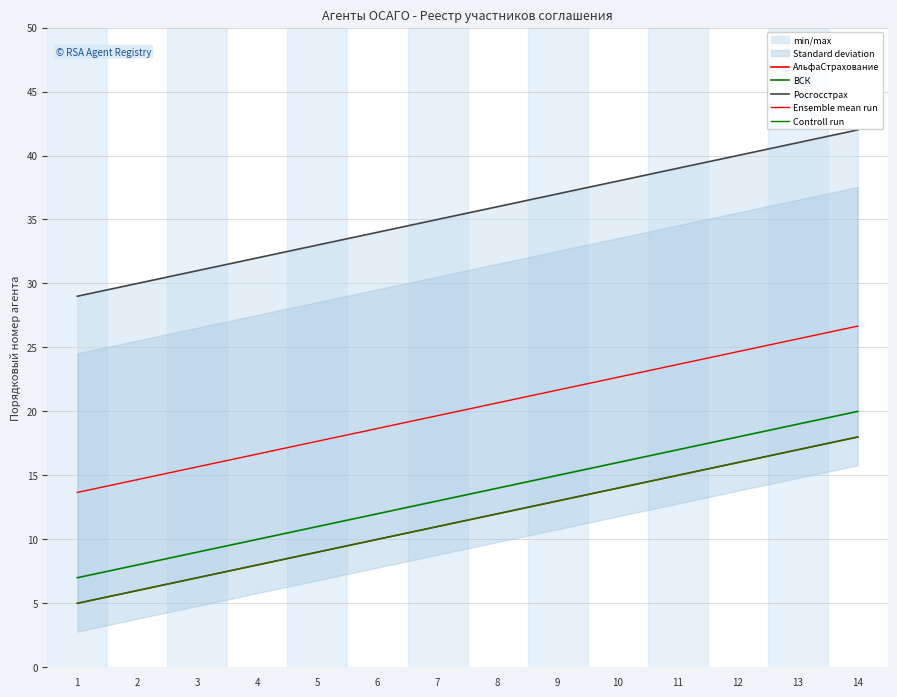

What is the maximum value for Controll run?

18.0